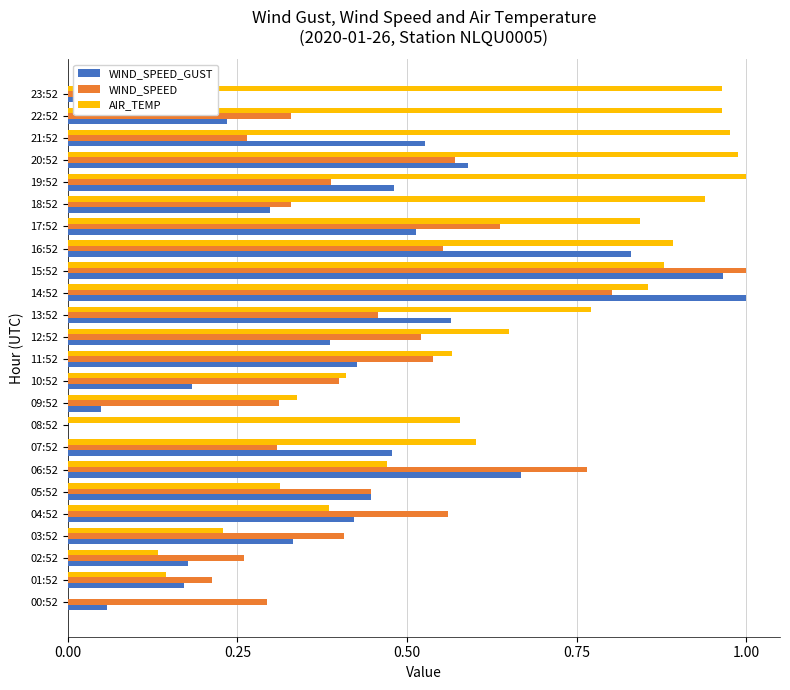

Which series has the largest total across all categories?

AIR_TEMP